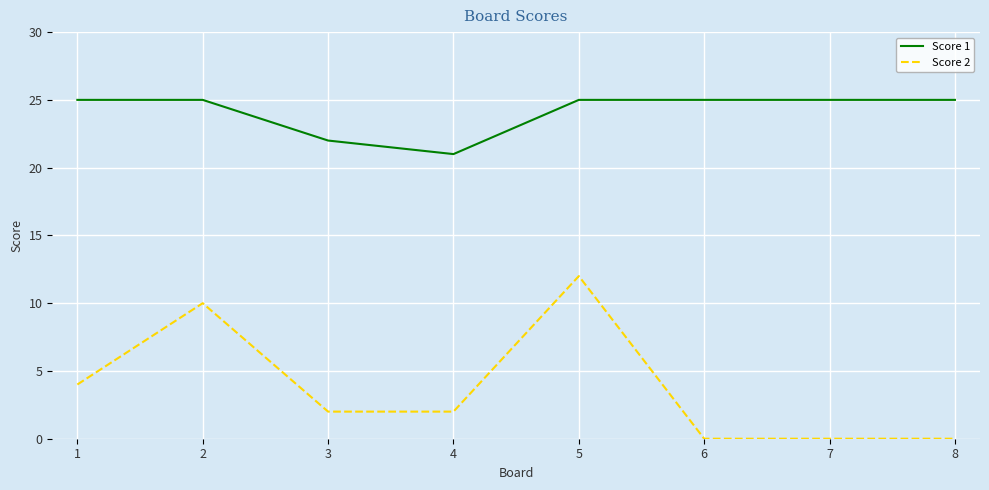

Count the Score 1 values in the range 25 to 26.

6